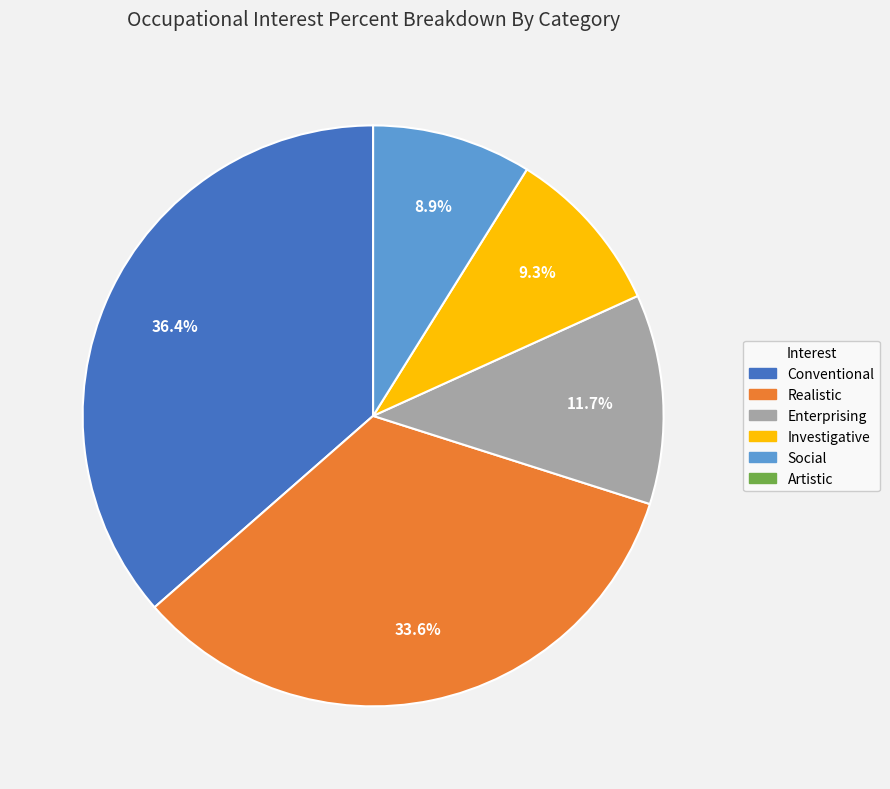

Is there a majority slice in this chart?

No